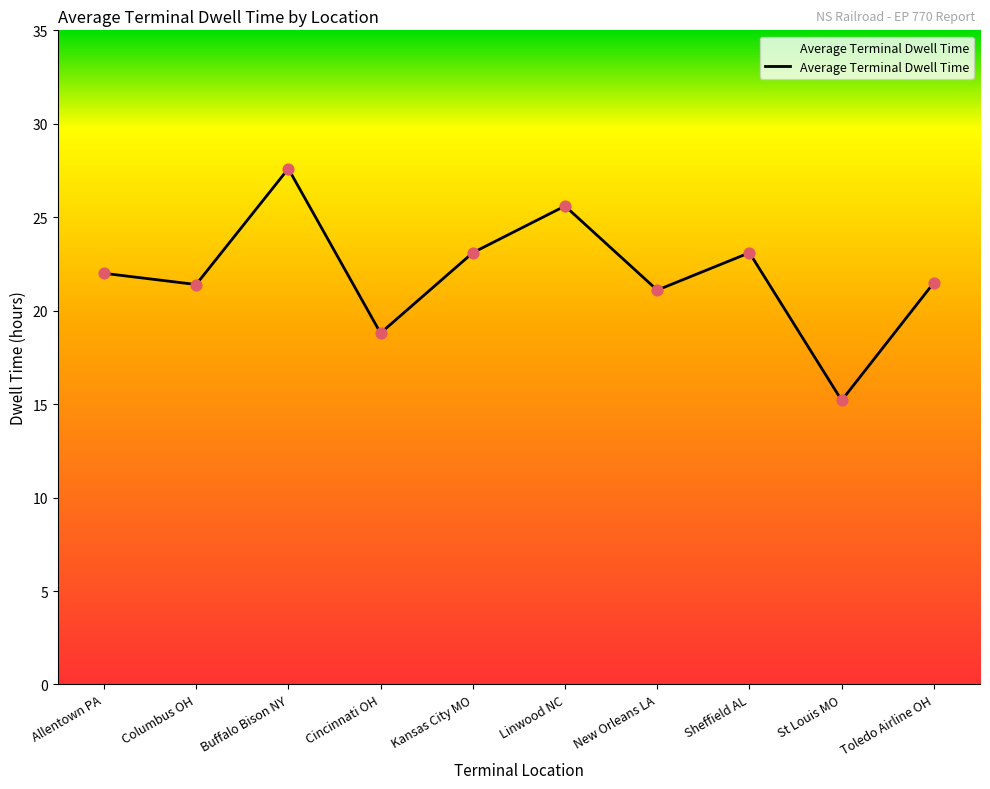

Which has a higher value, New Orleans LA or Cincinnati OH?

New Orleans LA